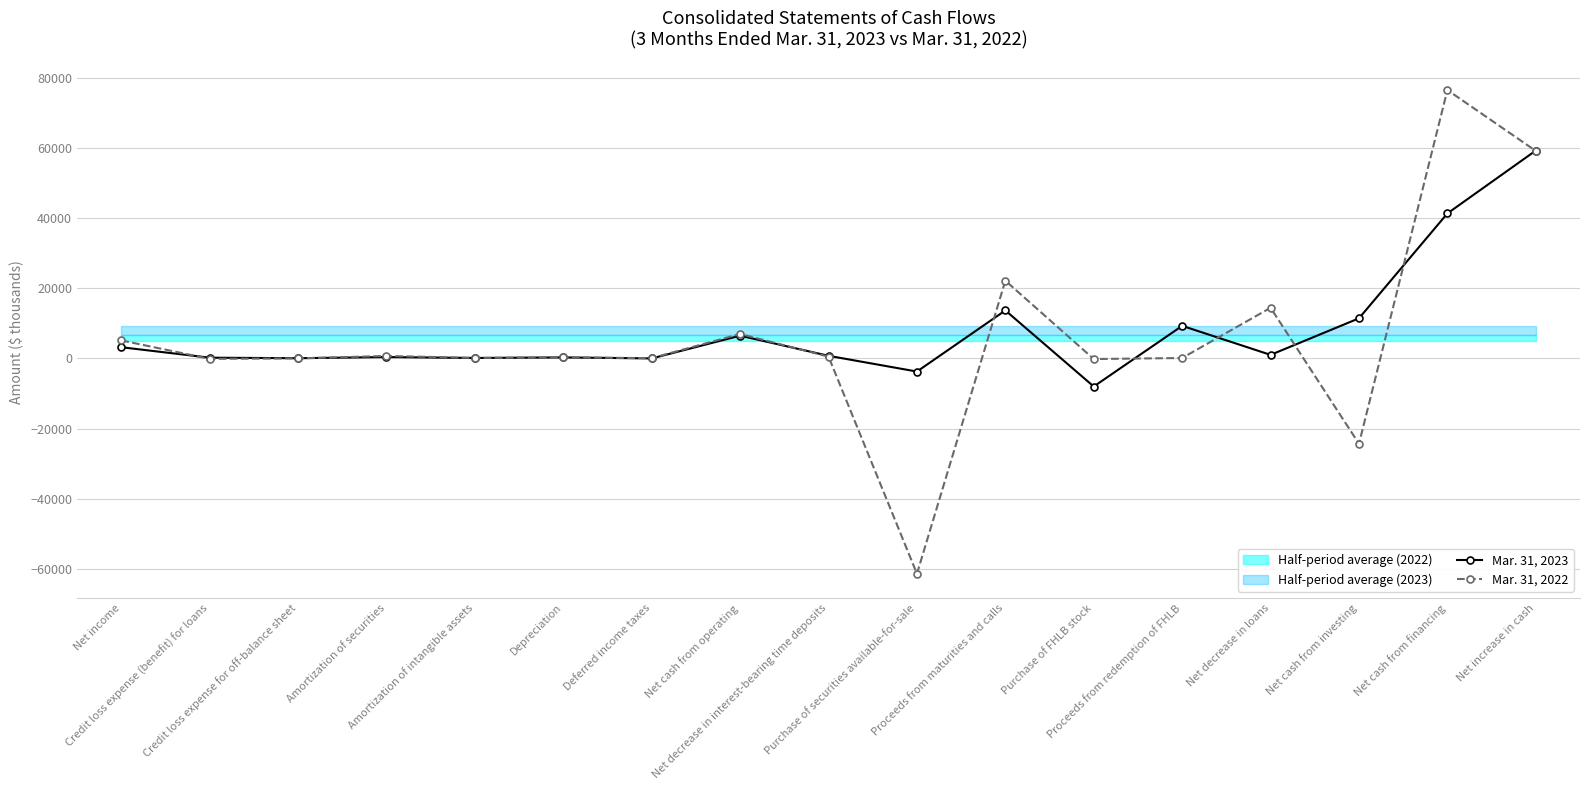

How many data points in Mar. 31, 2023 are above 746?

8